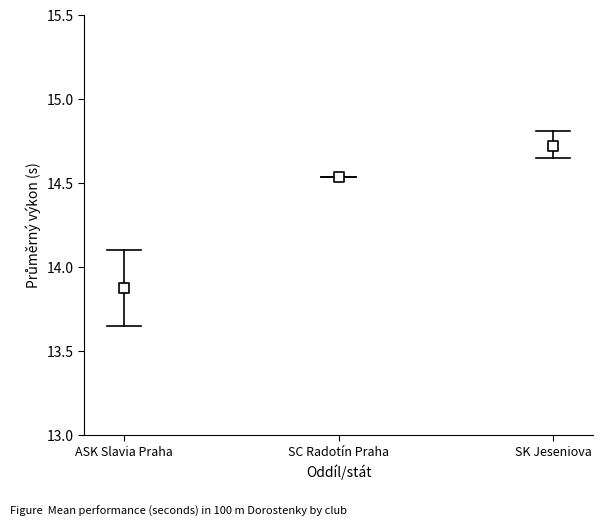

What is the range of Y values (max minus min)?

0.8